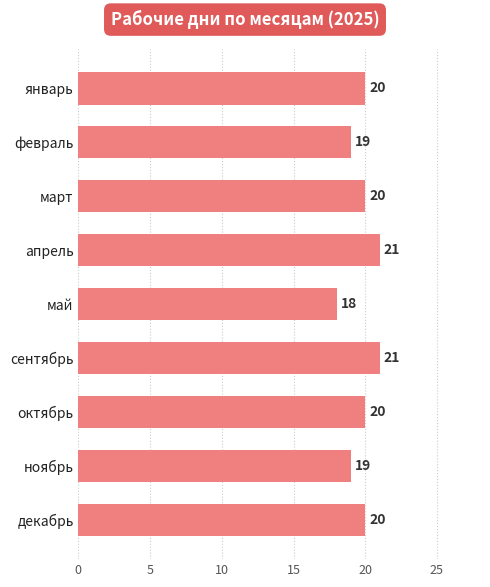

How many values are between 19 and 20?

6